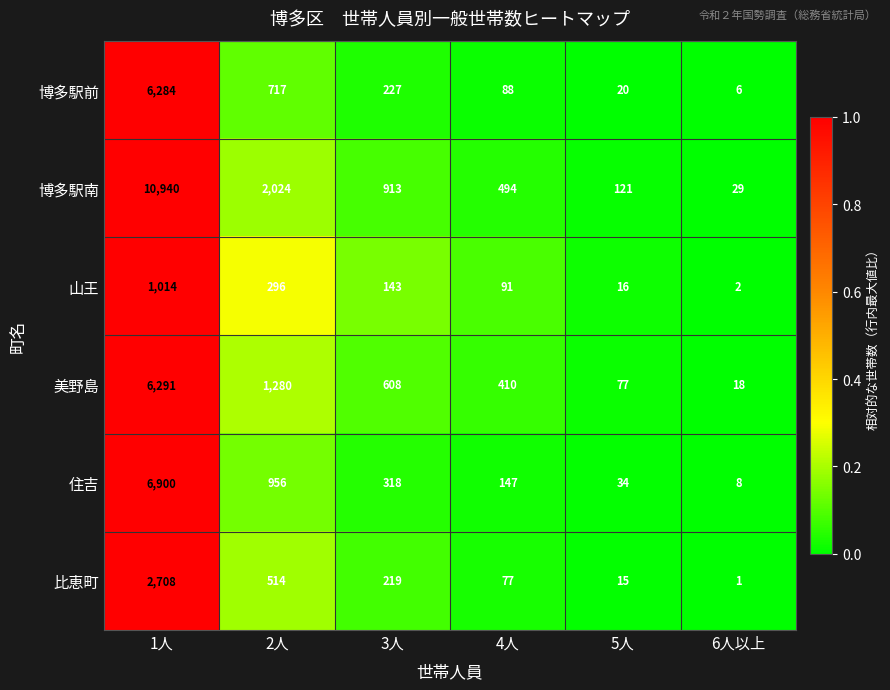

What is the difference between the maximum and minimum values in the 博多駅前 series?

6278